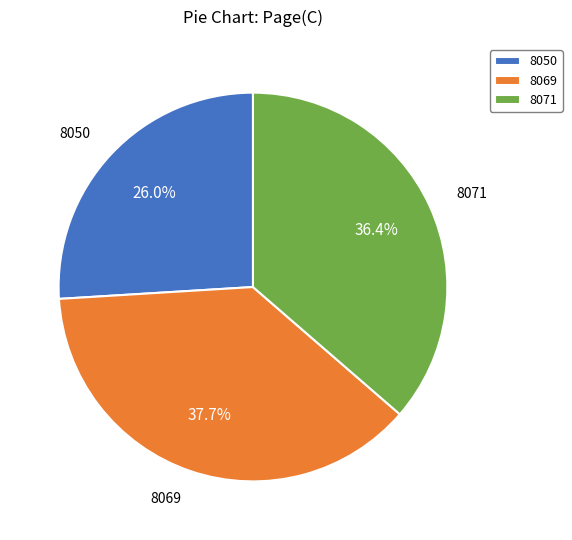

True or false: 8050 accounts for 33% of the total.

False